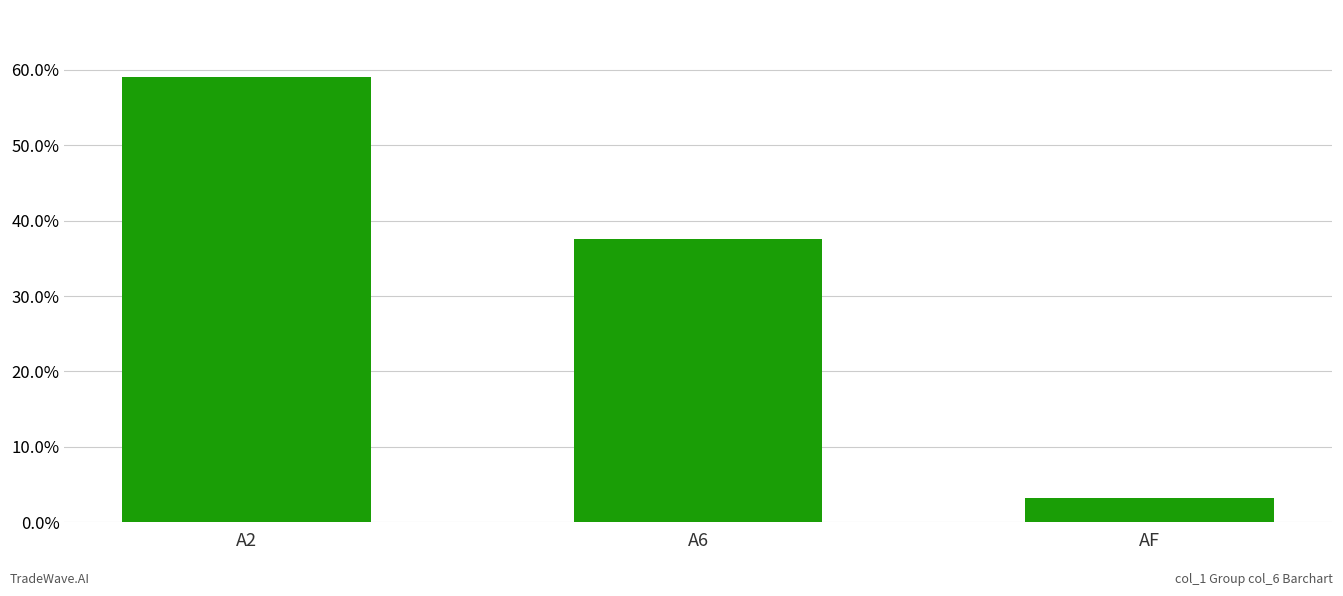

Count the number of data series in this chart.

1